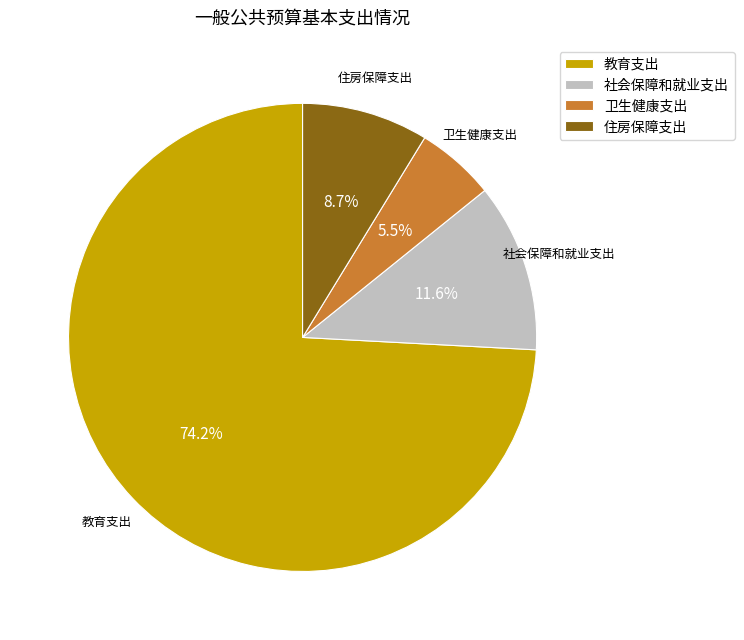

Which has a higher value, 卫生健康支出 or 教育支出?

教育支出